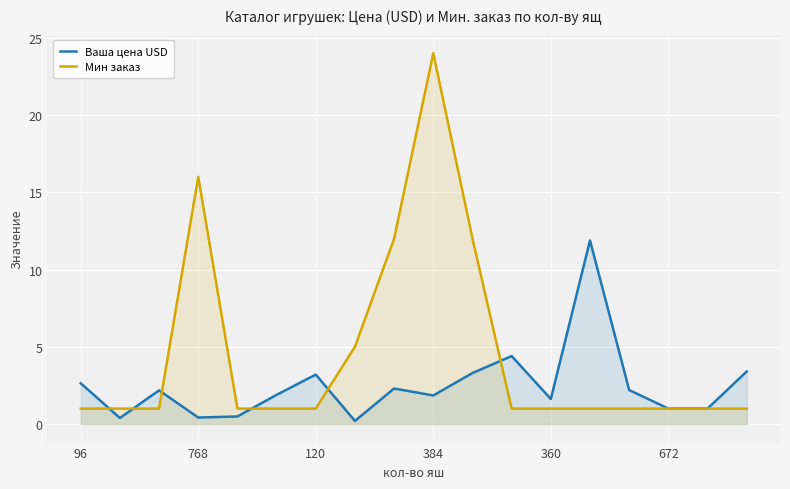

Which series changed the most between 7 and 13?

Ваша цена USD